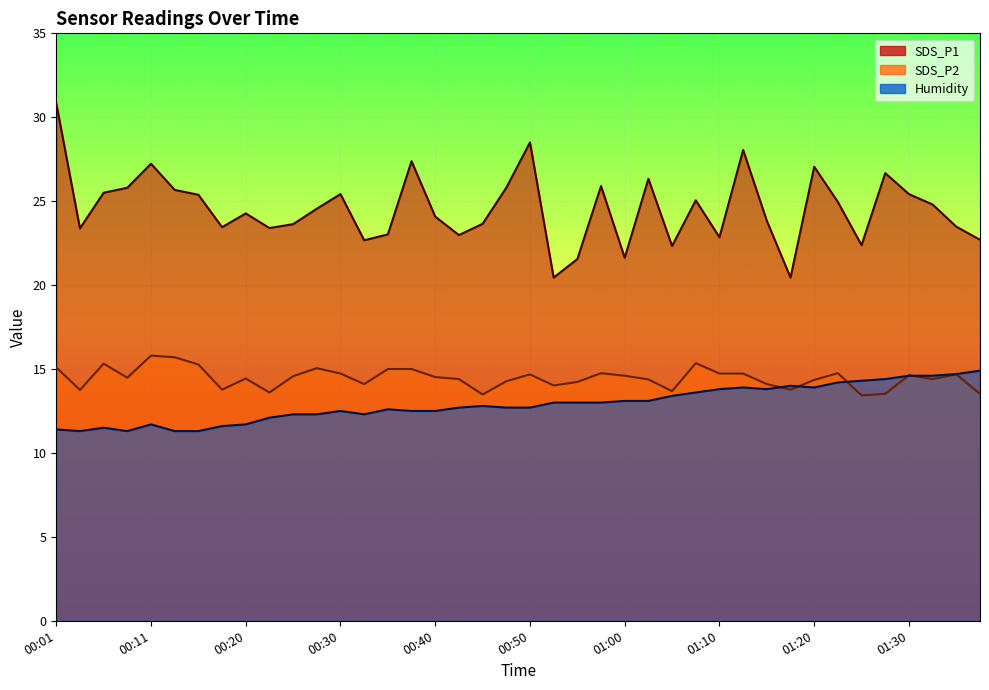

How many data points does each series have?

40